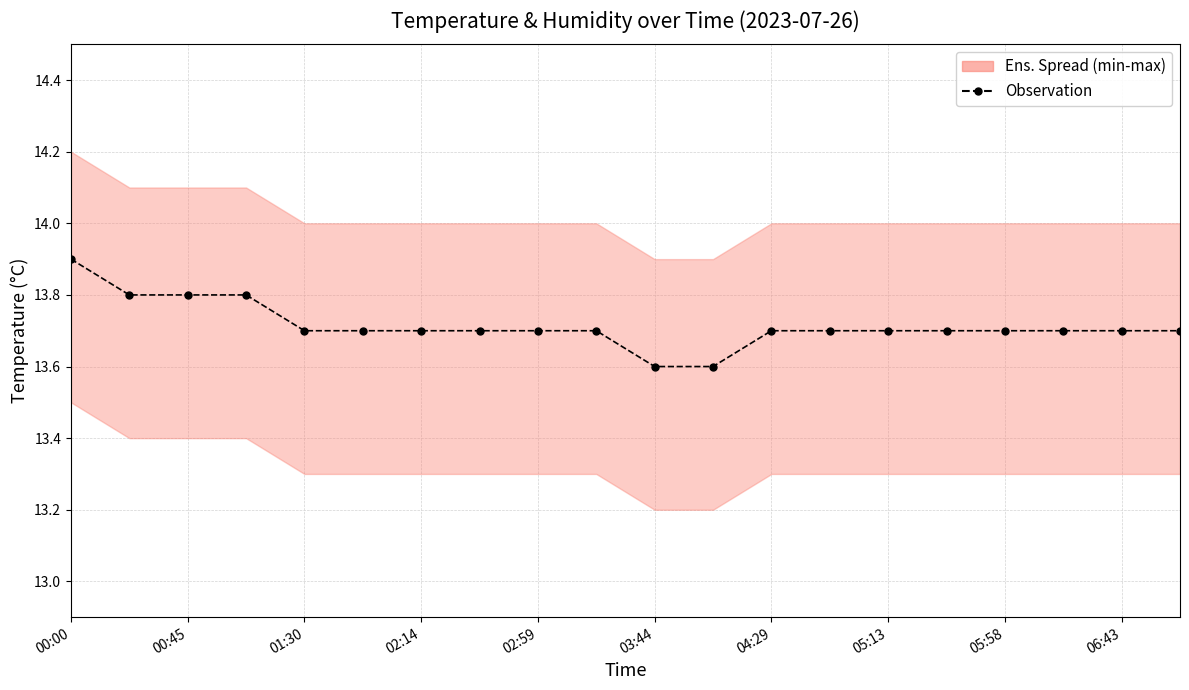

Reading left to right, what are all the values shown in this chart?

13.9	13.8	13.8	13.8	13.7	13.7	13.7	13.7	13.7	13.7	13.6	13.6	13.7	13.7	13.7	13.7	13.7	13.7	13.7	13.7